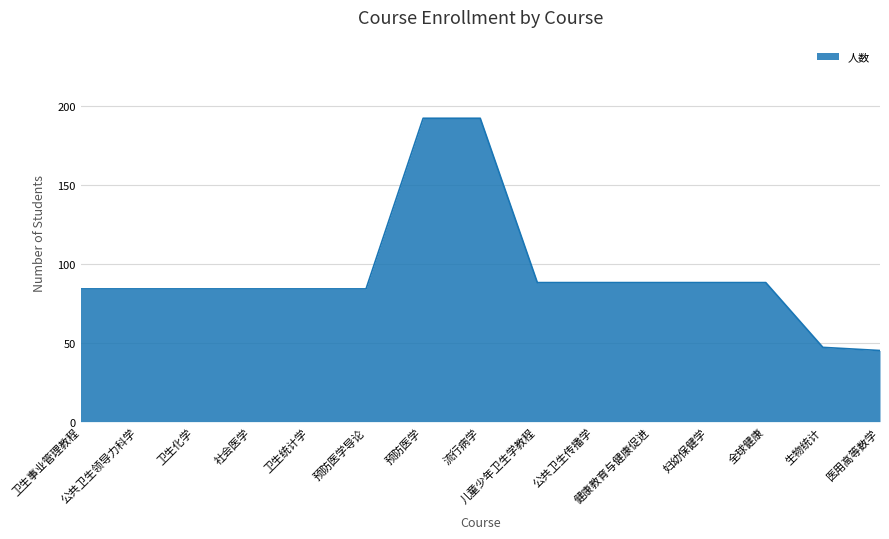

What is the smallest value displayed?

45